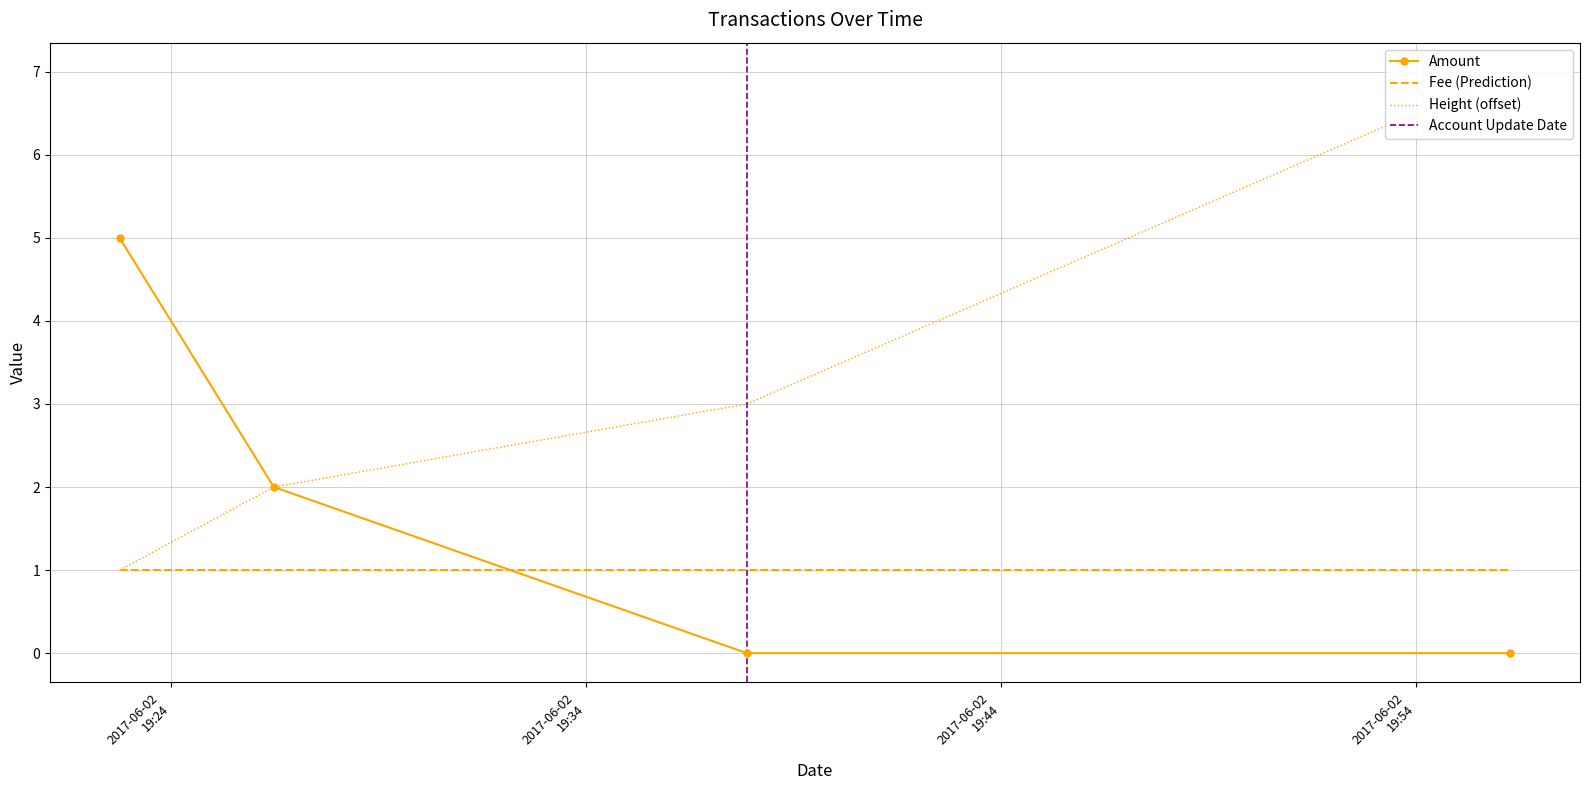

At how many categories does at least one series exceed 3?

2